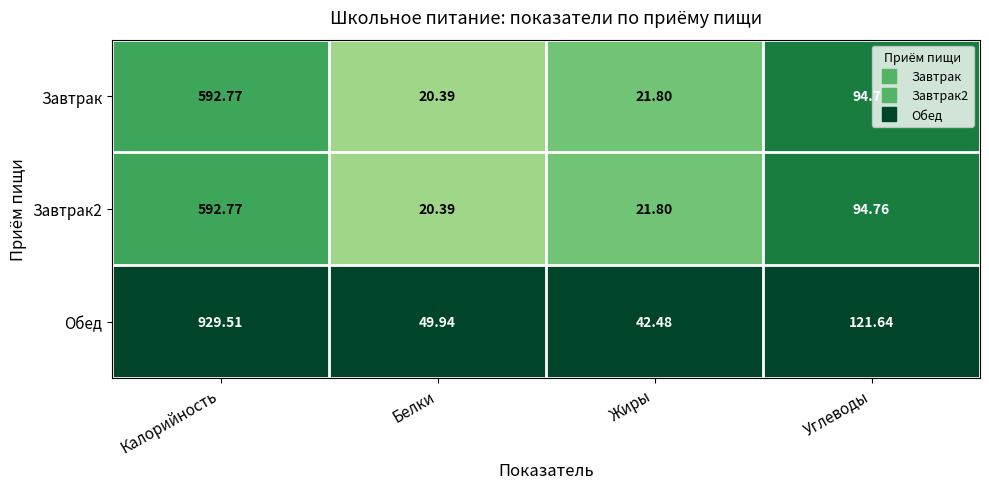

At which label does Завтрак2 first exceed 94?

Калорийность